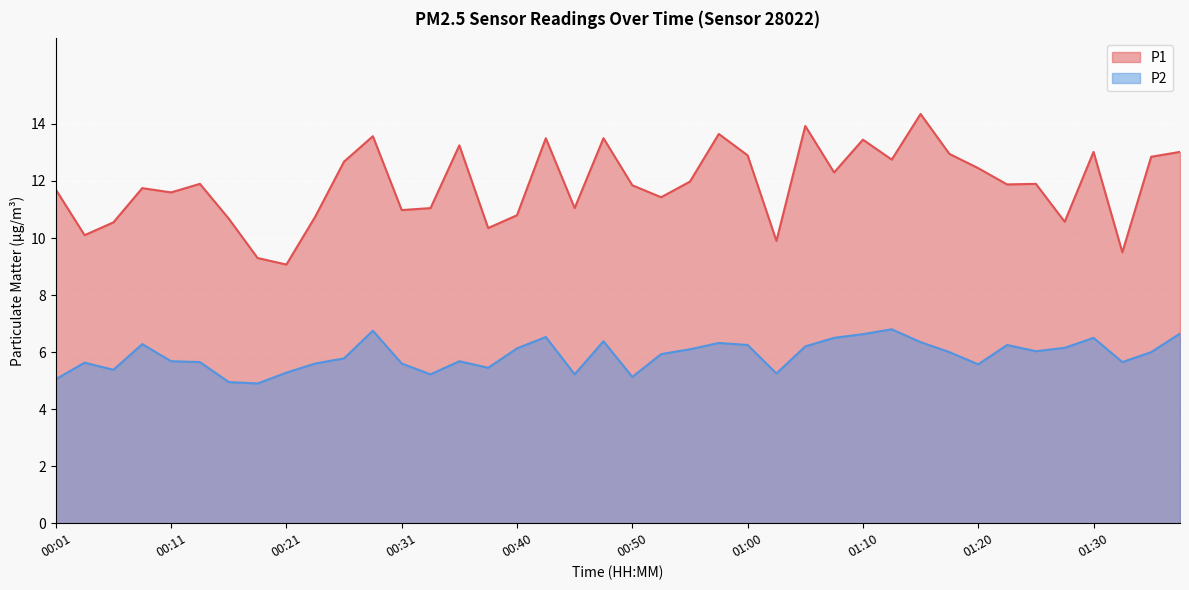

Is it true that P2 equals 10.9 at 01:27?

False